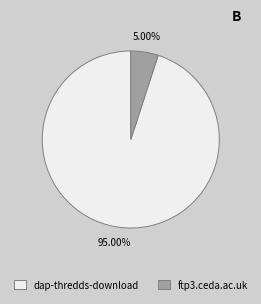

Which slice is the largest?

dap-thredds-download